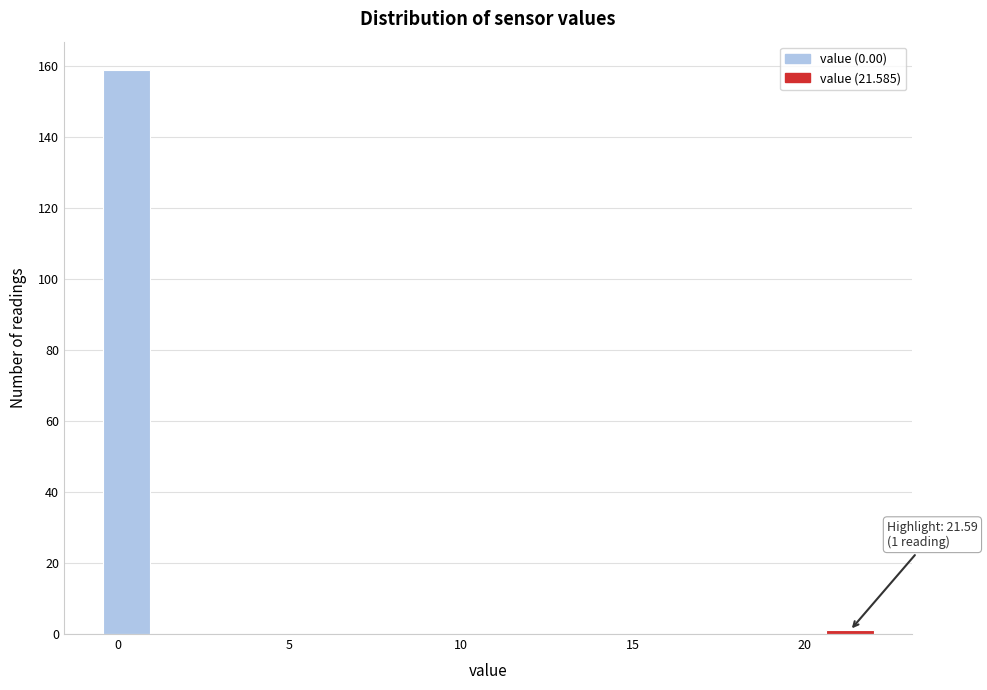

Read against the x-axis, roughly where is the centre of the tallest bar?

0.5